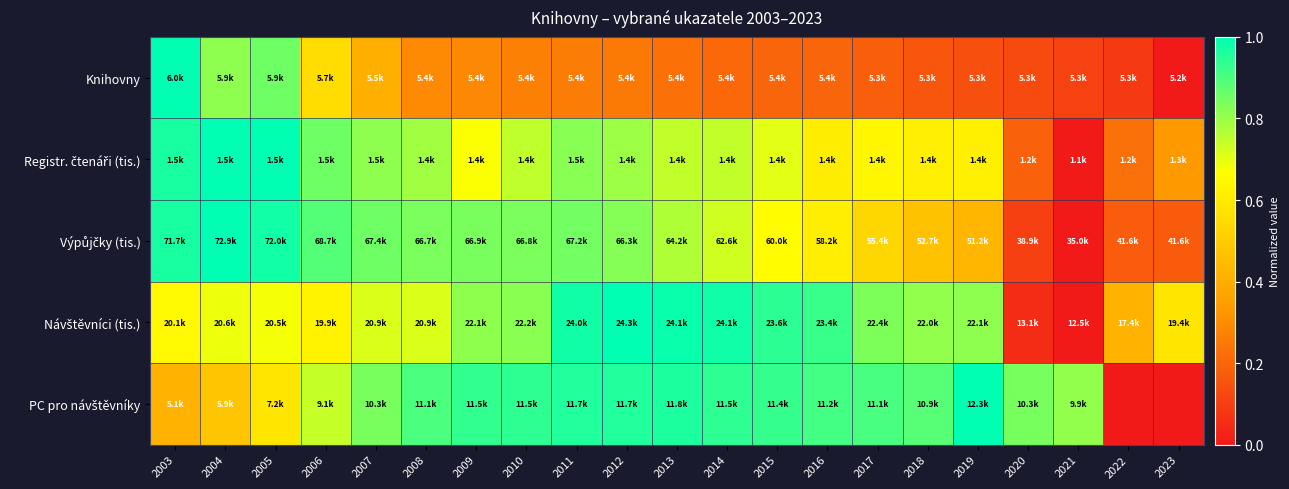

At which category does the chart reach its peak across all series?

2003